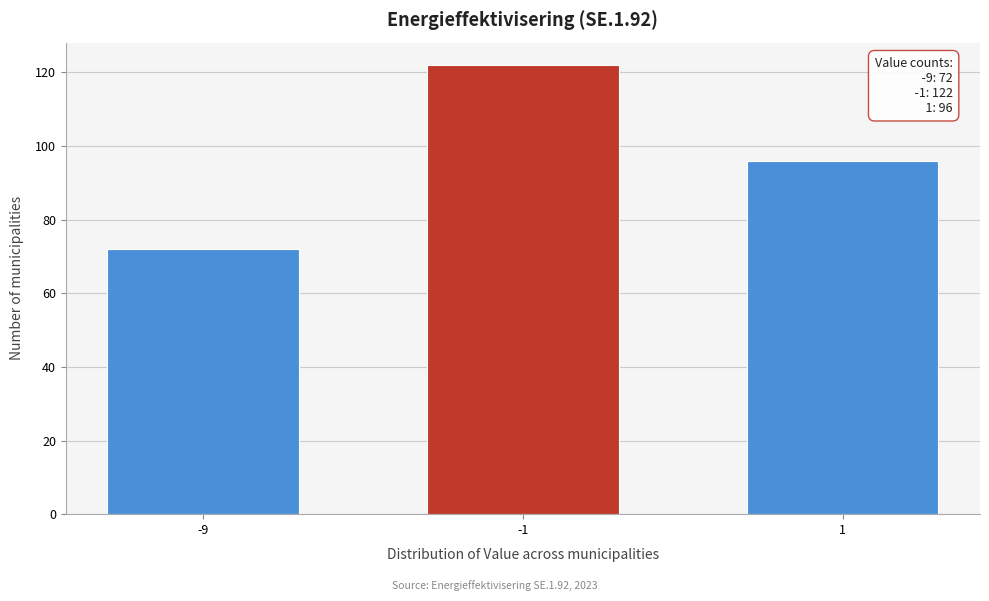

Reading left to right, transcribe all the data shown in this chart.

-9=72	-1=122	1=96